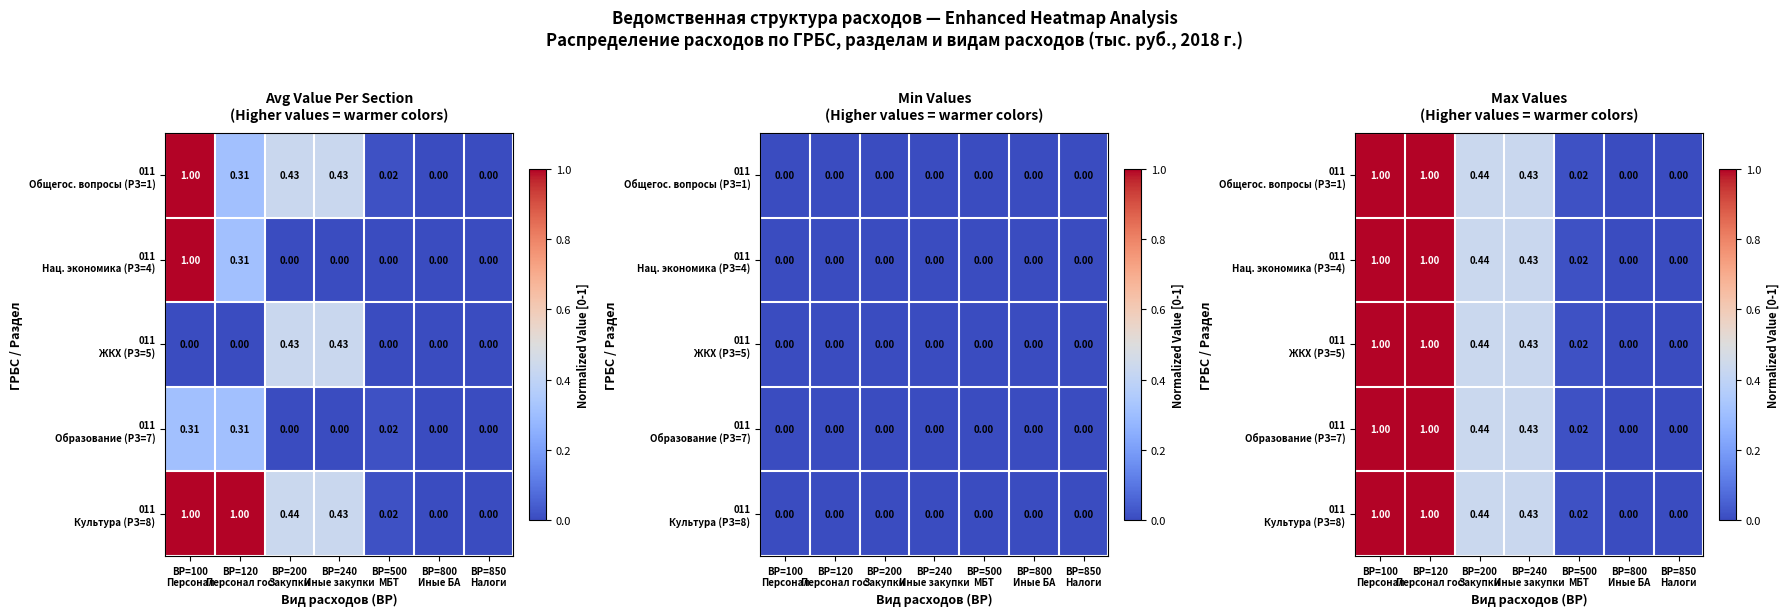

Is it true that 011 Общегос. вопросы (РЗ=1) equals 0.4 at ВР=200 Закупки?

True